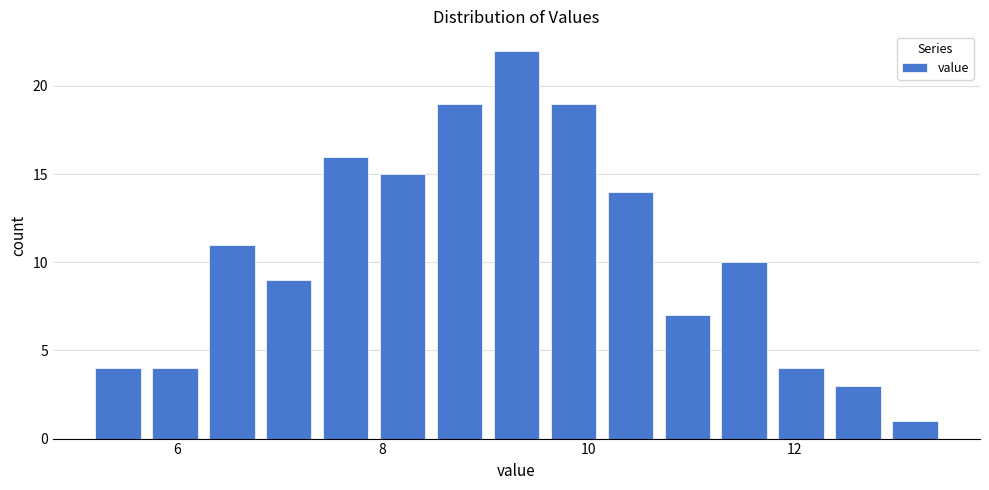

Read against the x-axis, roughly where is the centre of the tallest bar?

9.4